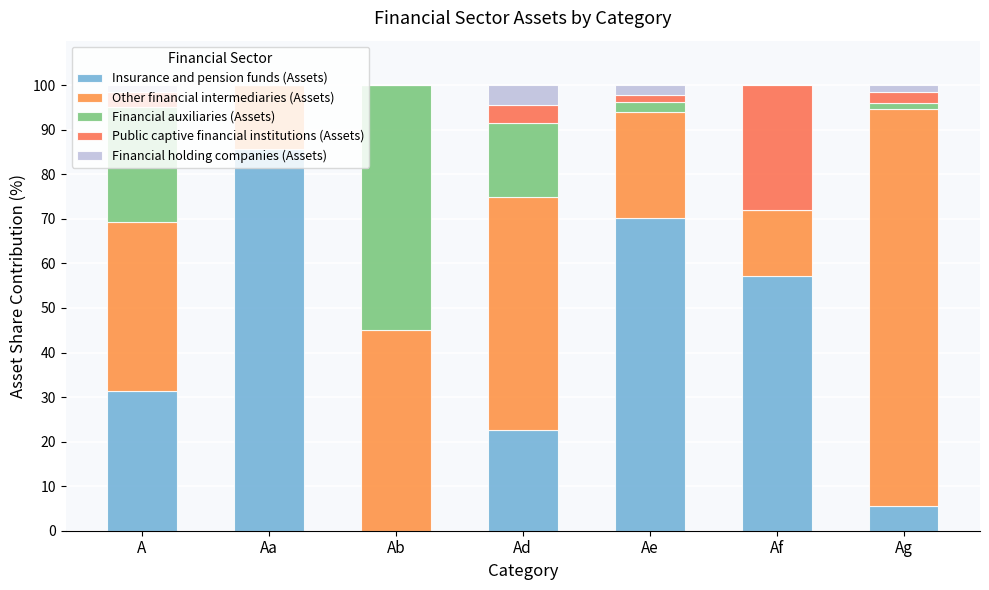

At which label is Public captive financial institutions (Assets) closest to 13?

Ad